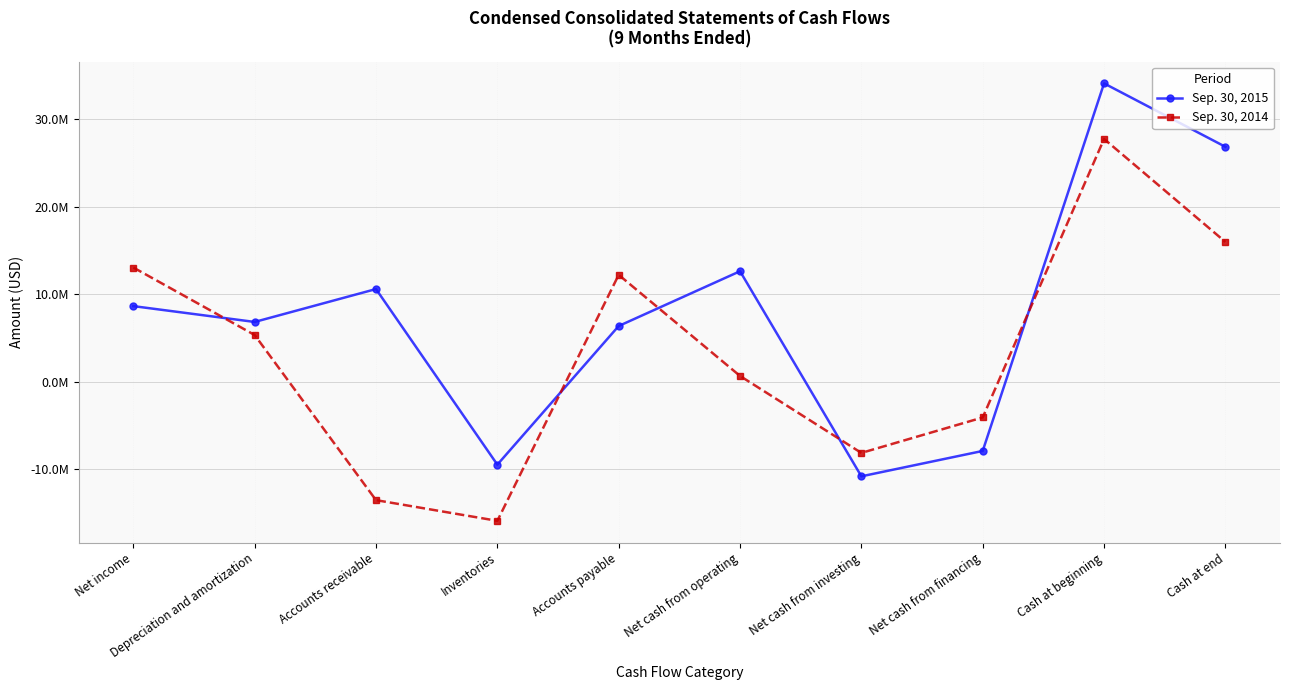

What is the total value across all series at Accounts payable?

18578712